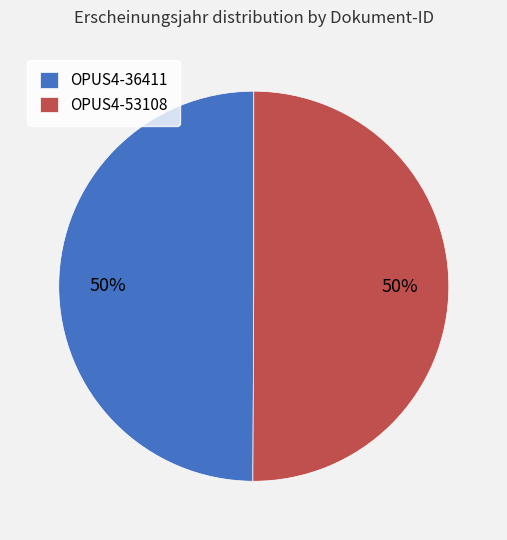

What percentage is the OPUS4-36411 slice, to the nearest percent?

50%